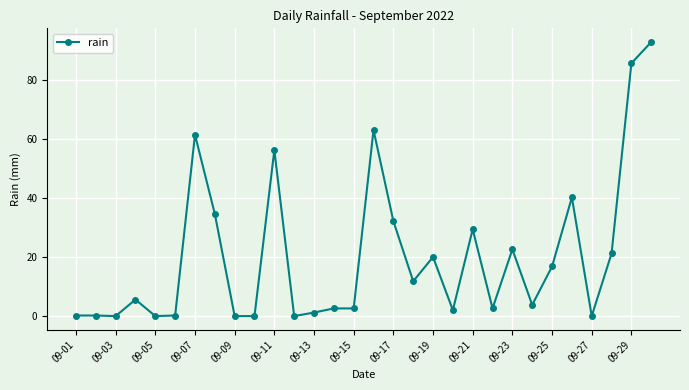

True or false: the data has more than 1 interior local peaks.

True